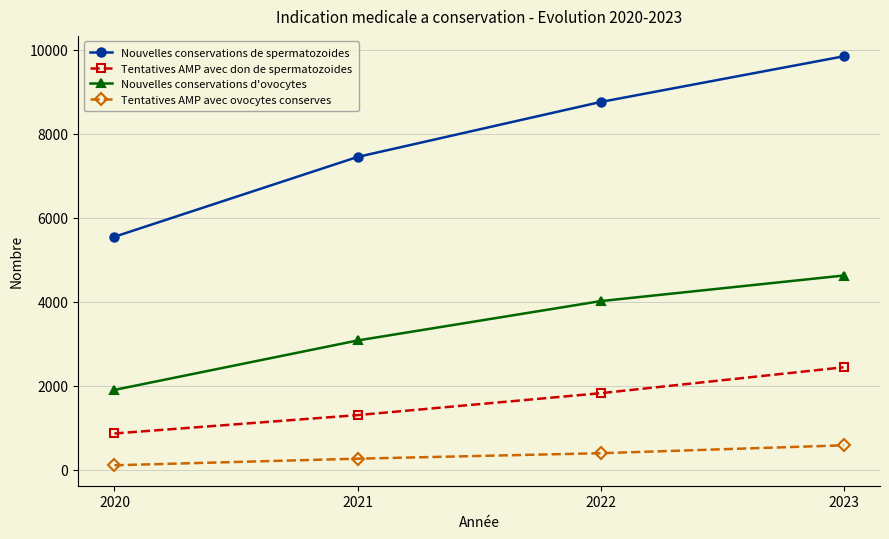

At which label does Tentatives AMP avec ovocytes conserves reach its peak?

2023